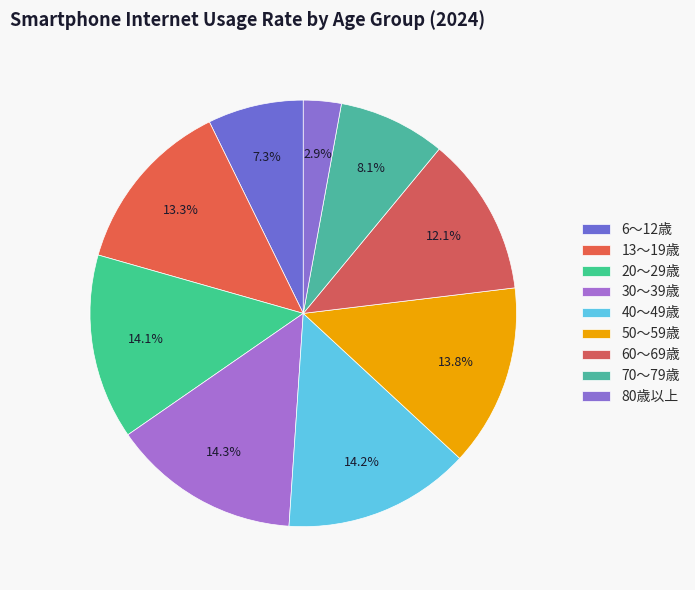

How many segments does this pie chart have?

9